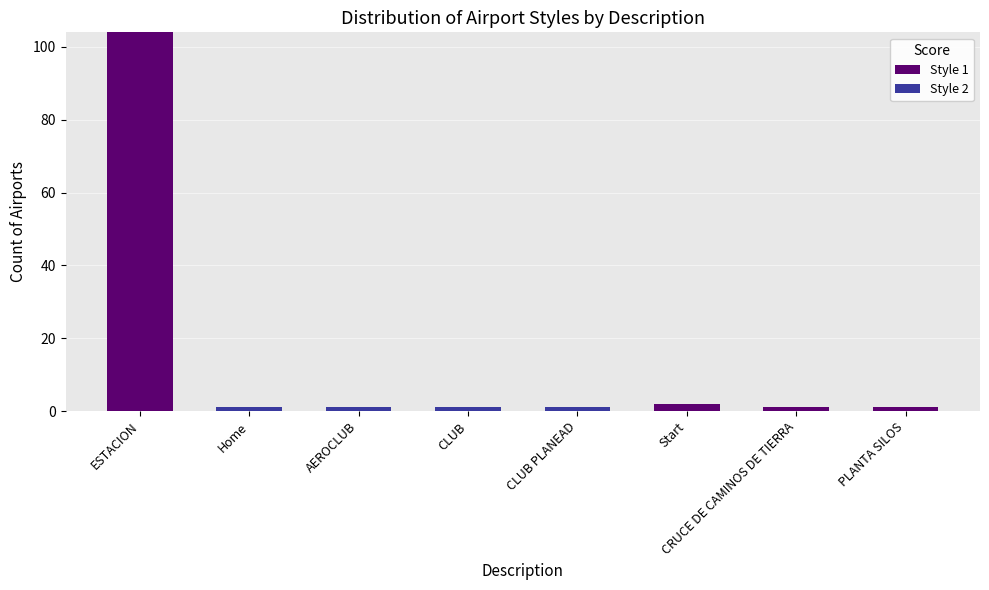

At which category is the sum across all series the highest?

ESTACION